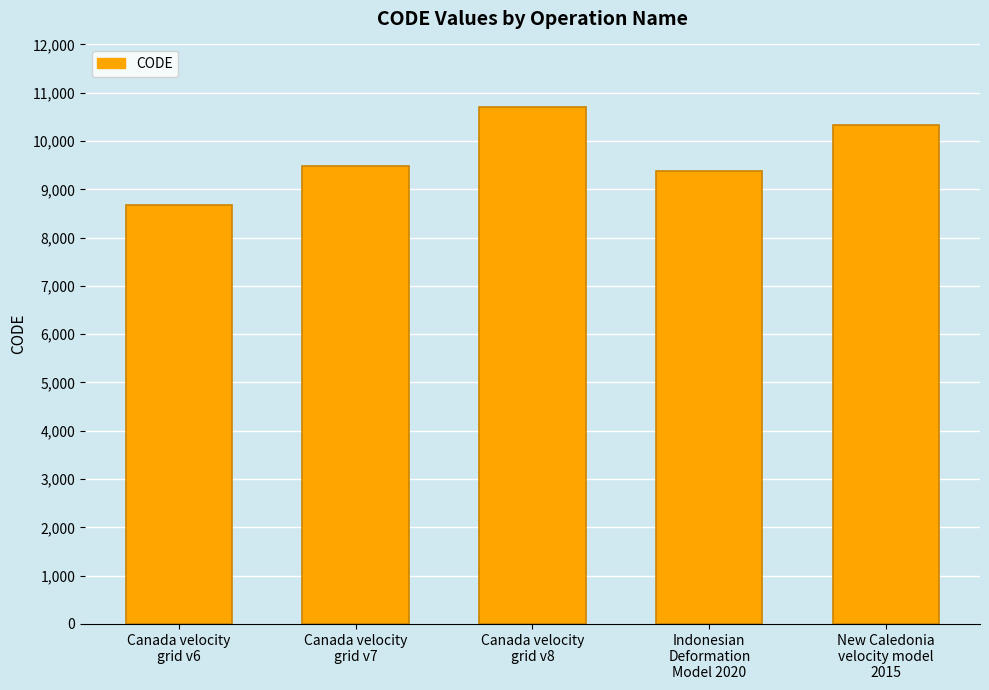

List the labels in order of value, largest first.

Canada velocity
grid v8, New Caledonia
velocity model
2015, Canada velocity
grid v7, Indonesian
Deformation
Model 2020, Canada velocity
grid v6